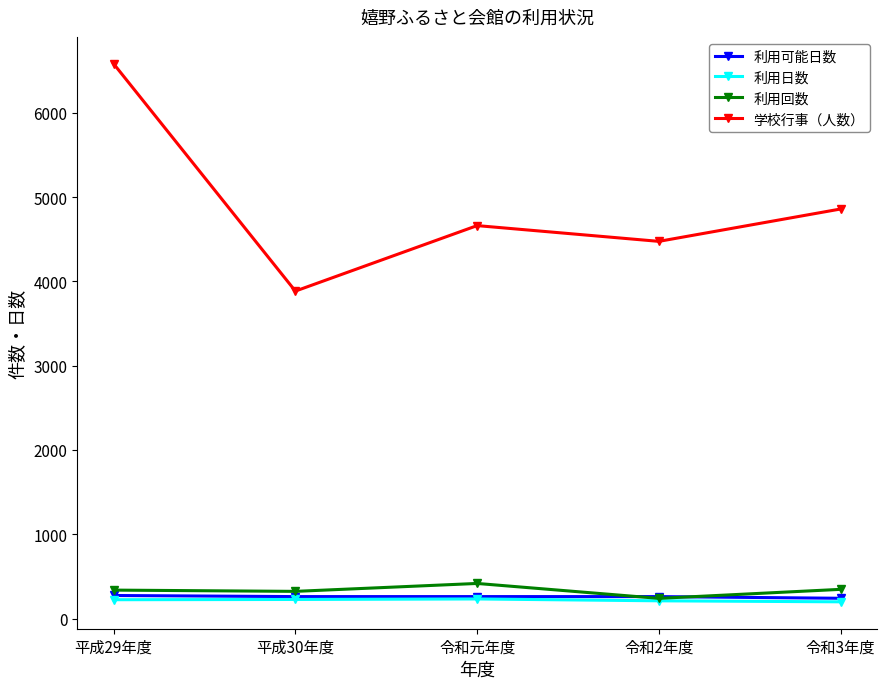

True or false: 利用可能日数 has a value of 260 at 令和2年度.

True